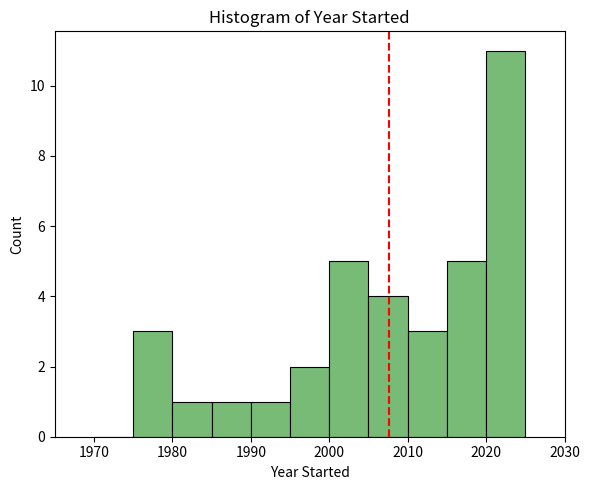

How tall is the bar that spans 1980 to 1985 on the x-axis? The values are not printed on the chart, so give them approximately, as read against the axis.

1